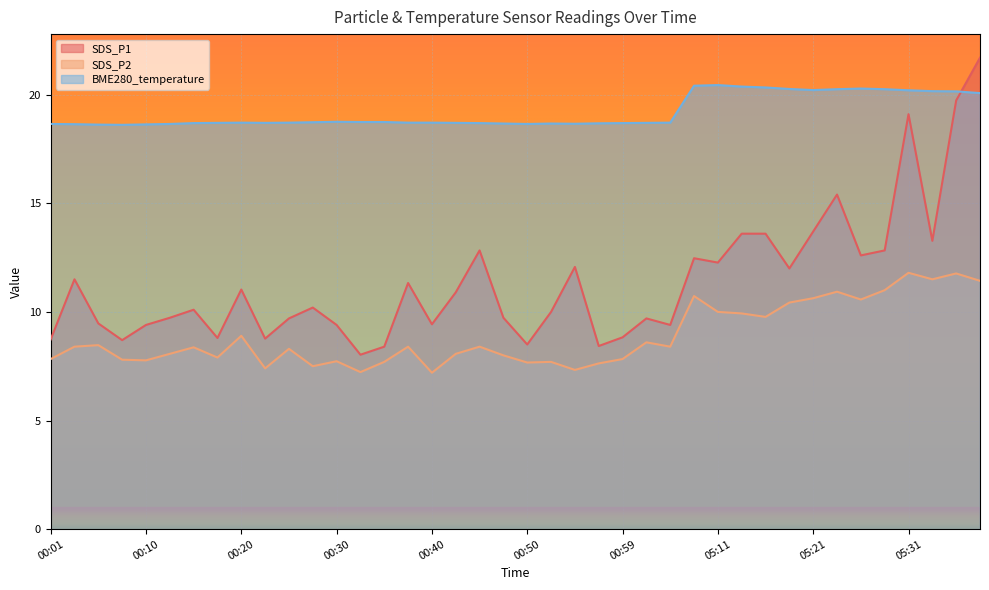

What is the sum of the SDS_P2 values at 00:01 and 00:18?

15.7